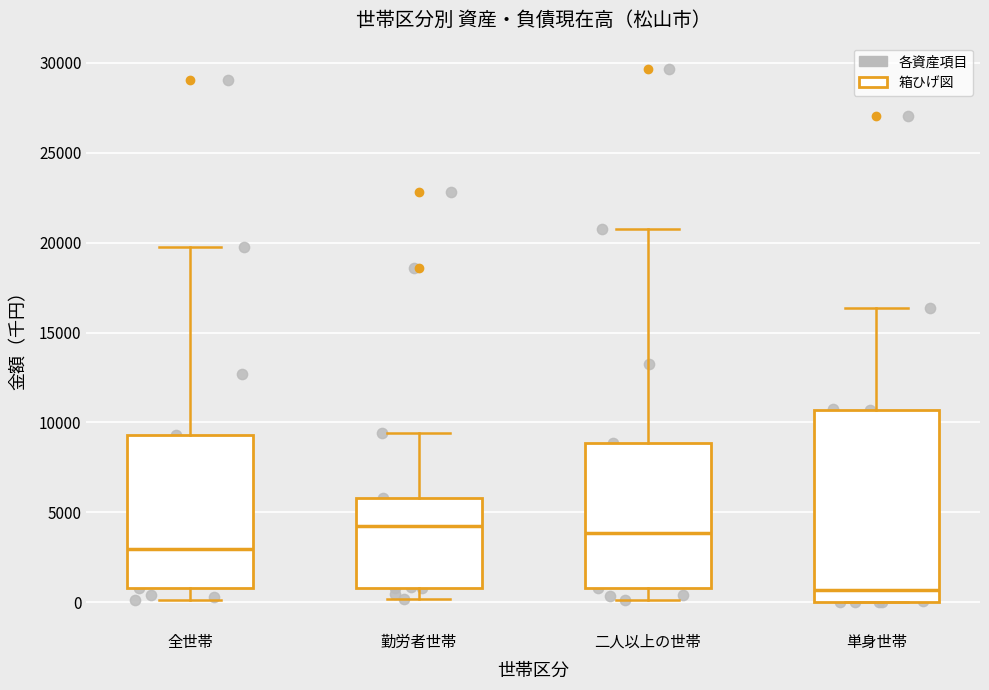

Which box is the tallest, from its lower edge to its upper edge?

単身世帯